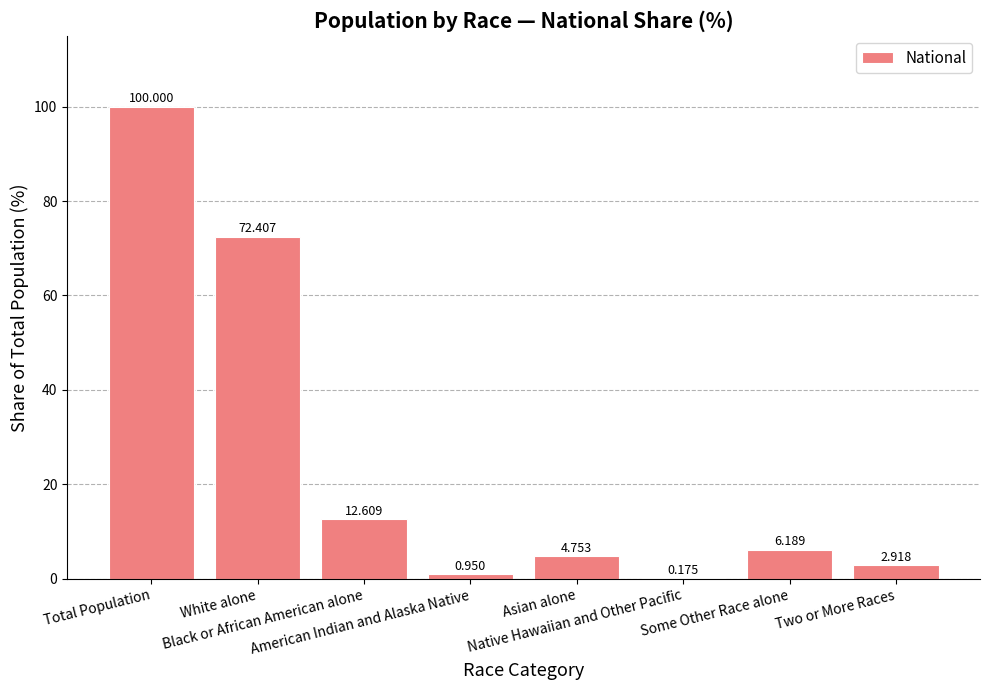

How many data points are above 6?

4